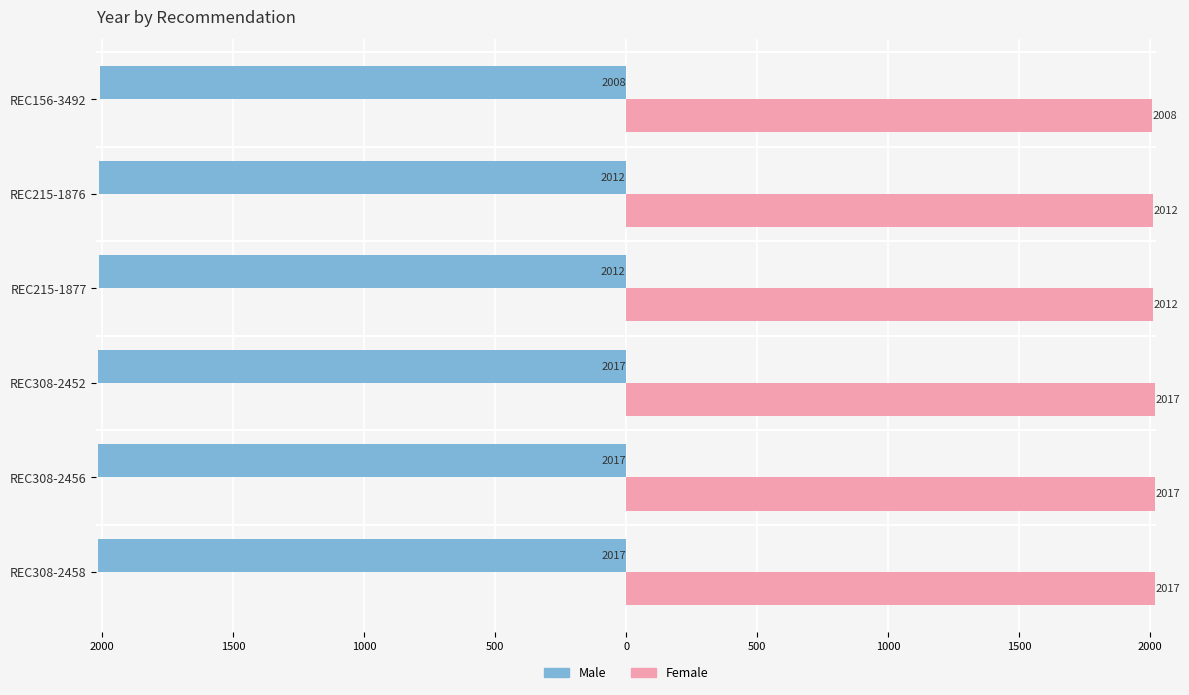

What are all the series names shown in the legend?

Male, Female